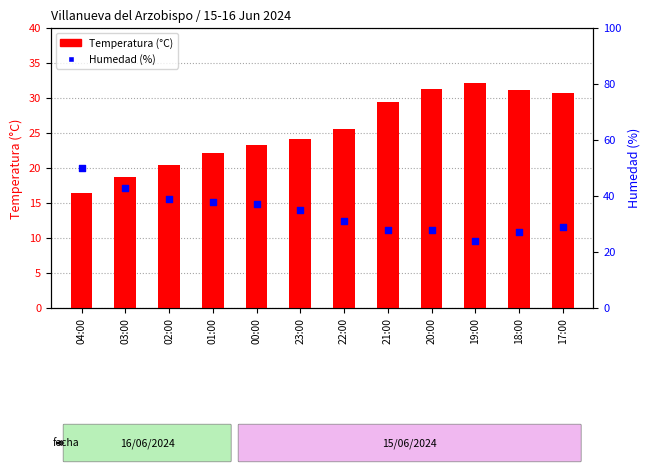

Which series has the widest spread of Y values?

Humedad (%)